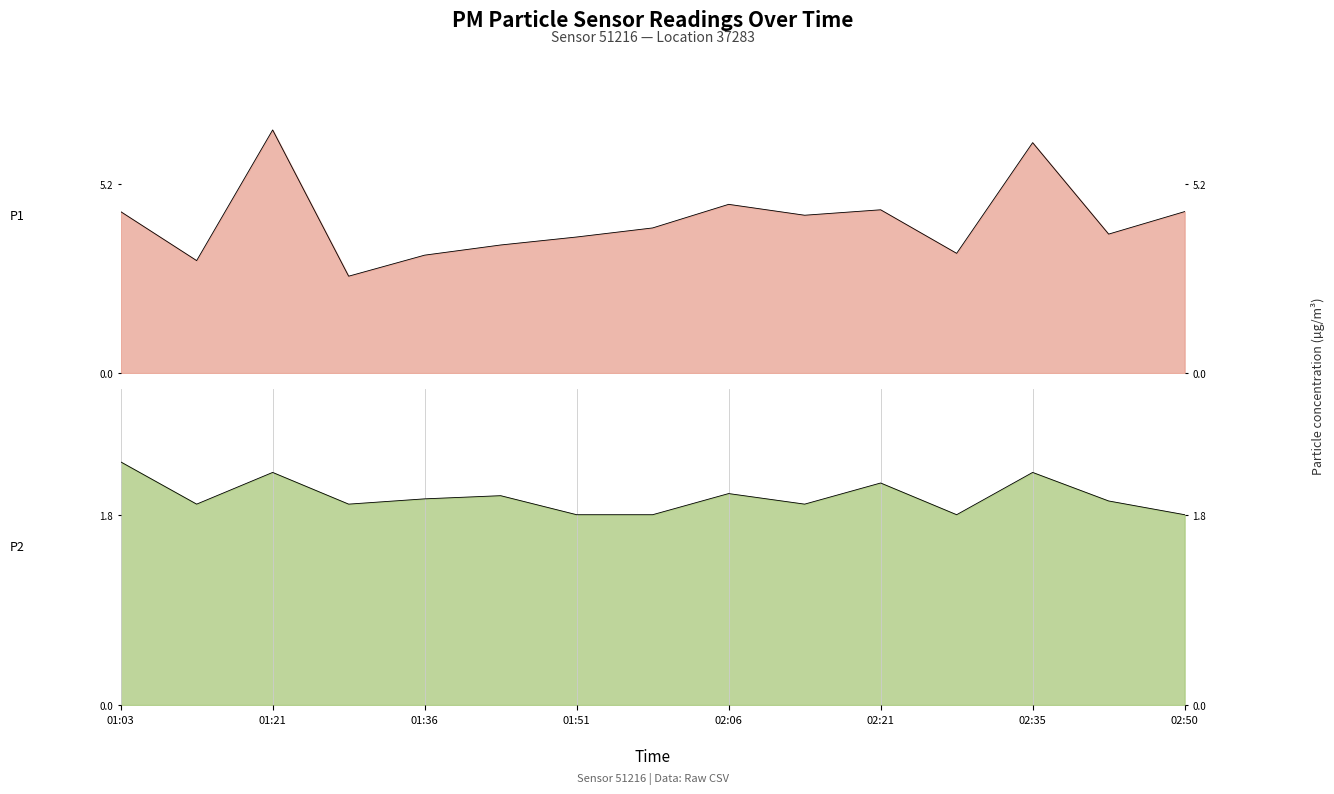

How many categories are shown in the chart?

15